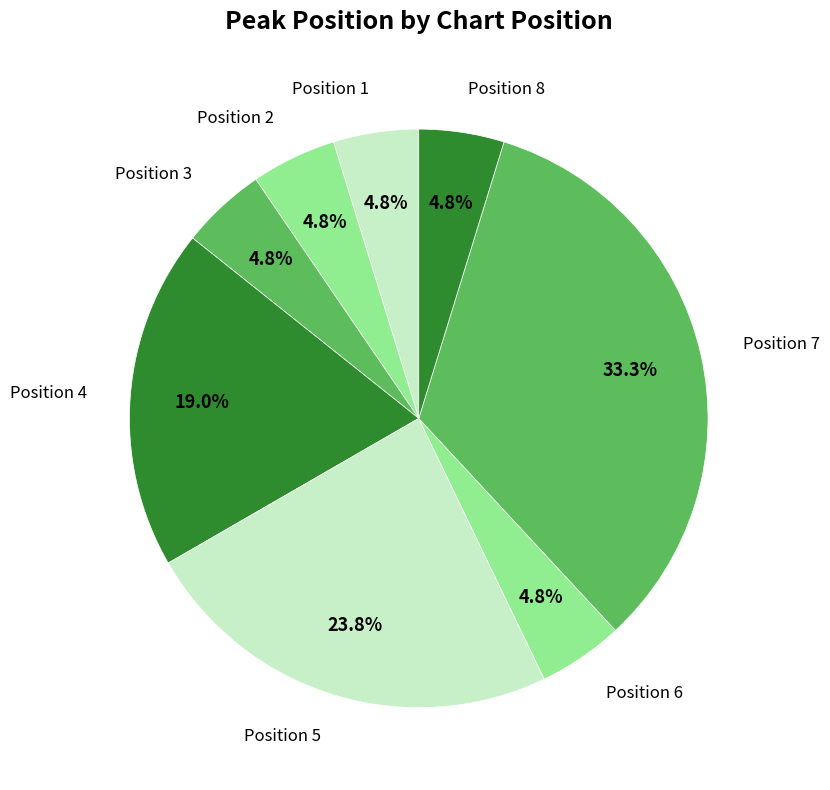

Which category has the biggest portion of the pie?

Position 7